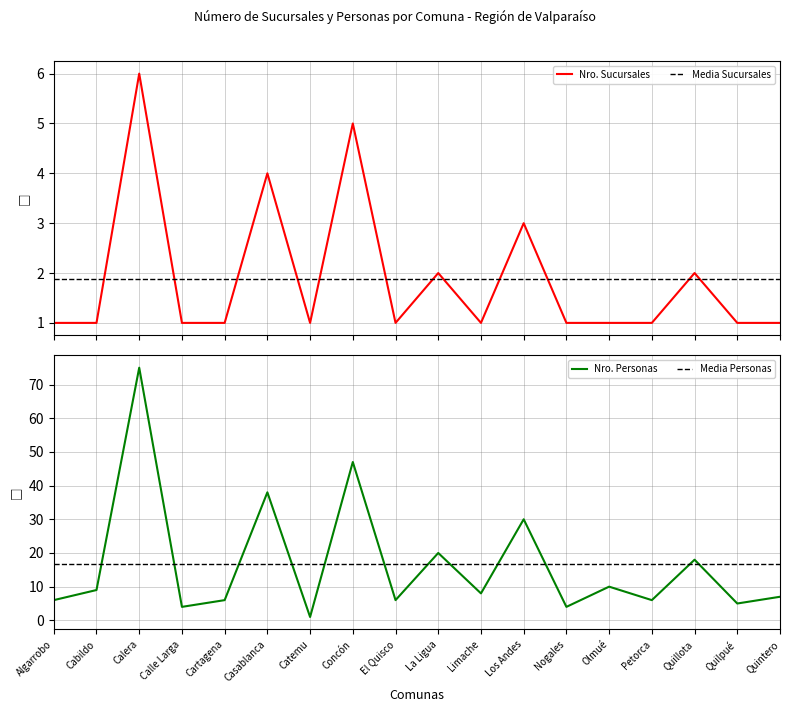

Is it true that Nro. Personas equals 7 at Quintero?

True